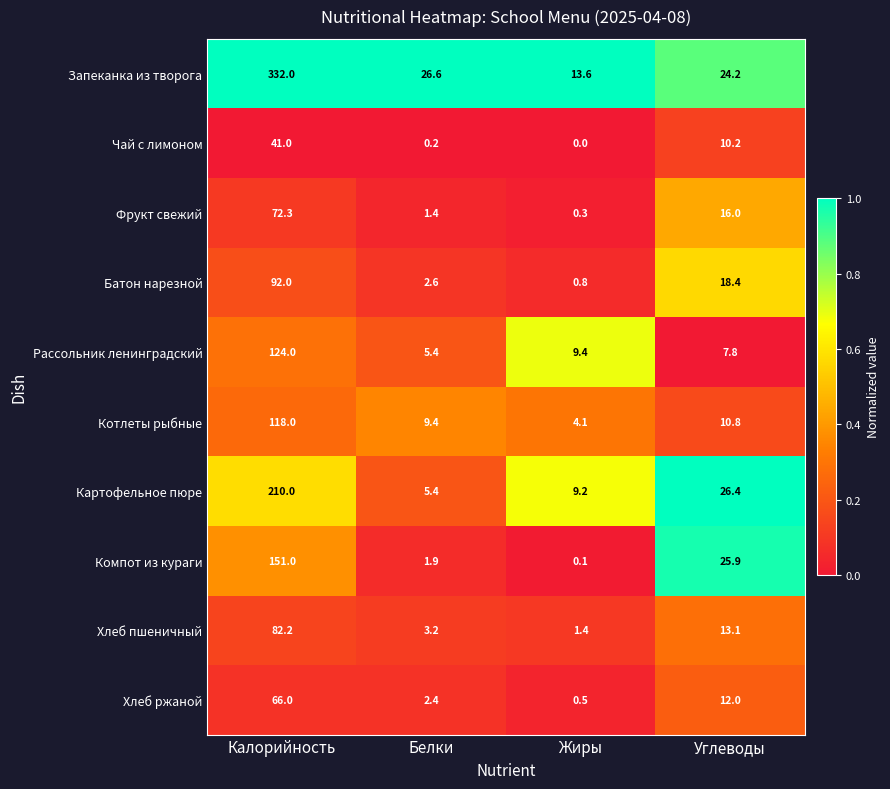

List the series in order of their peak value, highest first.

Запеканка из творога, Картофельное пюре, Компот из кураги, Рассольник ленинградский, Котлеты рыбные, Батон нарезной, Хлеб пшеничный, Фрукт свежий, Хлеб ржаной, Чай с лимоном